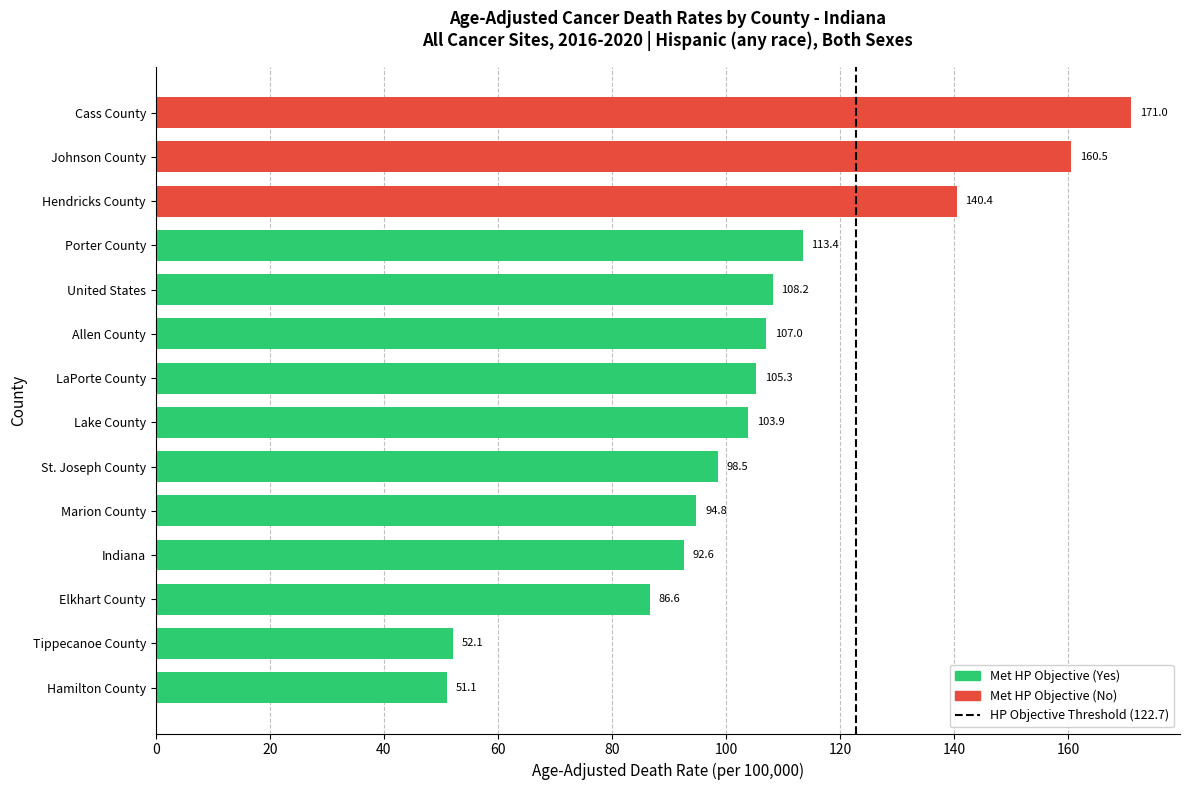

What is the sum of the values at Lake County and Indiana?

196.5